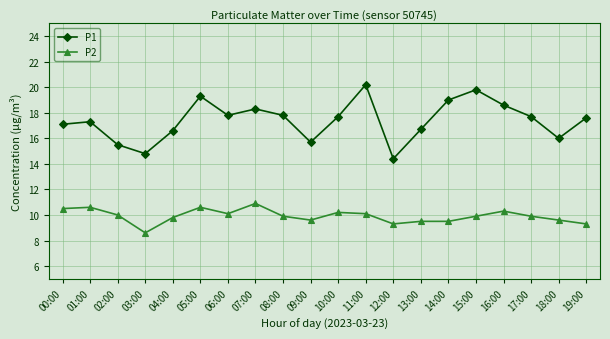

At which category is the sum across all series the highest?

11:00